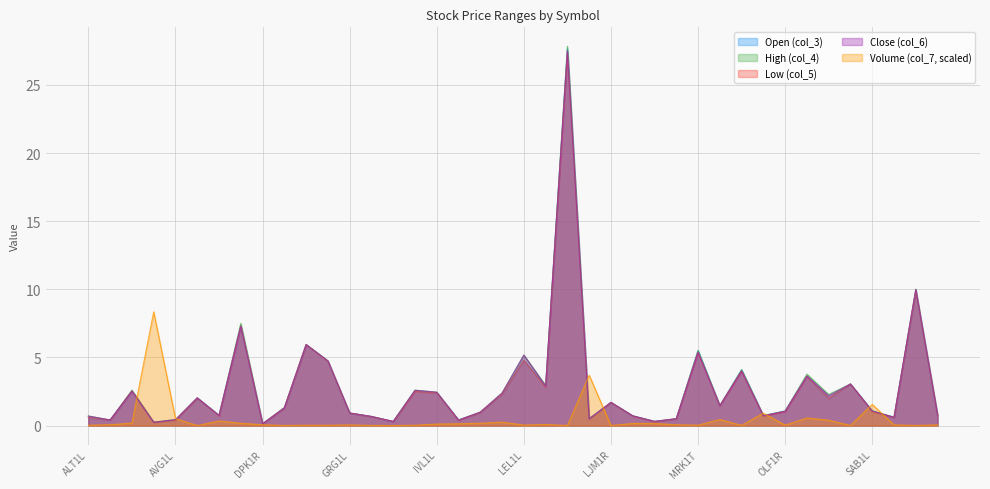

In col_3, how many points are higher than both neighbors (excluding endpoints)?

13